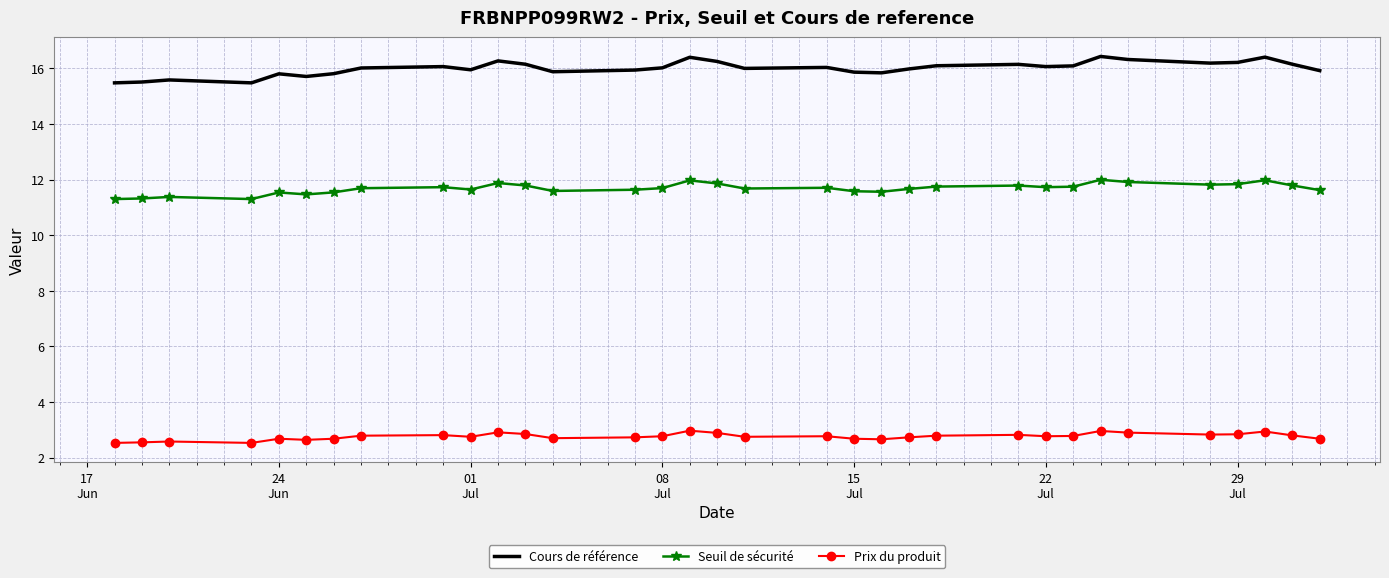

What is the difference between the maximum and minimum values in the Prix du produit series?

0.4